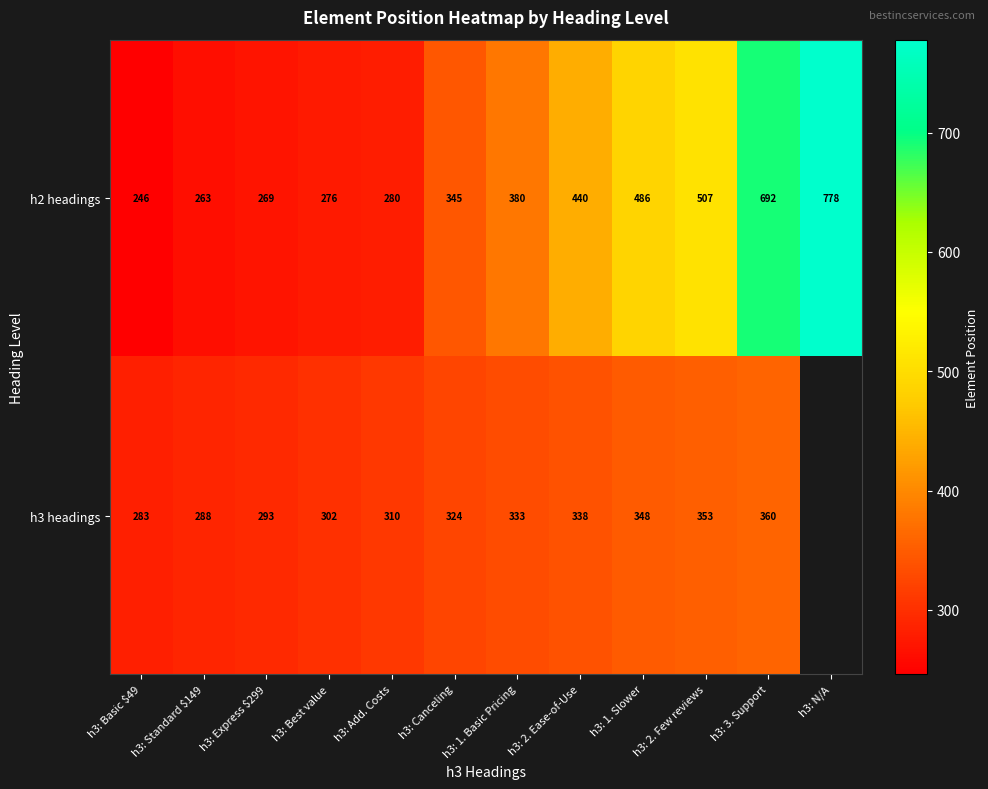

What is the lowest value of the h2 headings series?

246